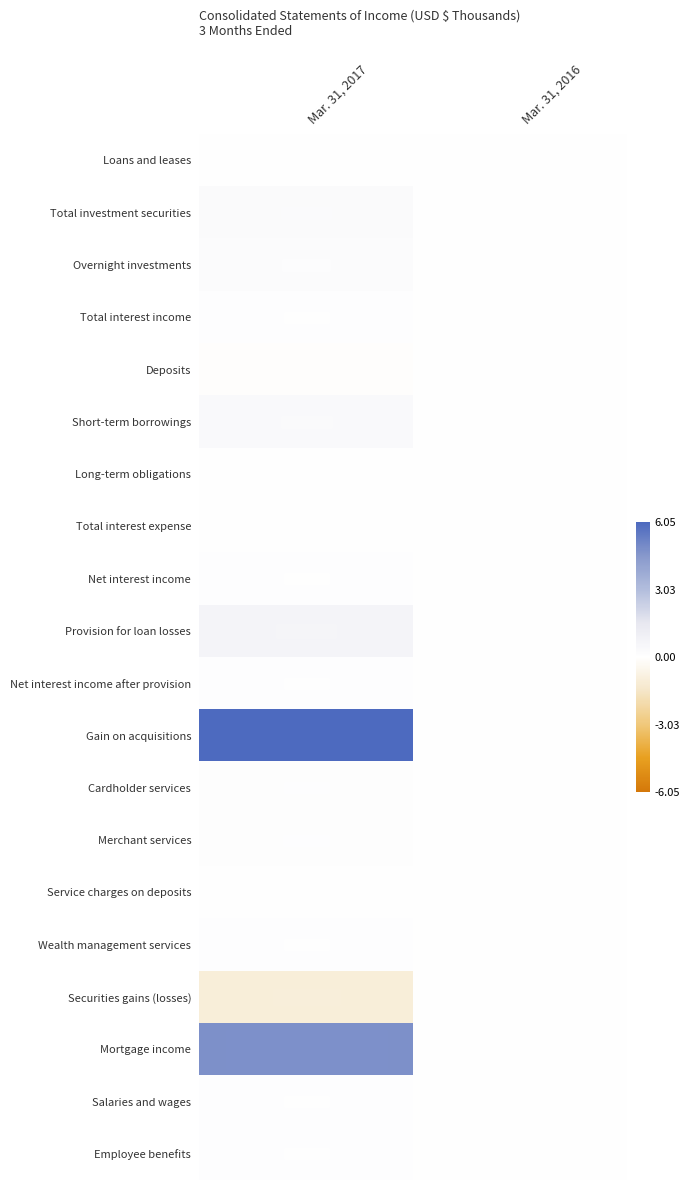

List the series in order of their peak value, highest first.

Gain on acquisitions, Mortgage income, Provision for loan losses, Short-term borrowings, Total investment securities, Overnight investments, Merchant services, Cardholder services, Salaries and wages, Net interest income, Total interest income, Employee benefits, Wealth management services, Net interest income after provision, Loans and leases, Long-term obligations, Service charges on deposits, Total interest expense, Deposits, Securities gains (losses)